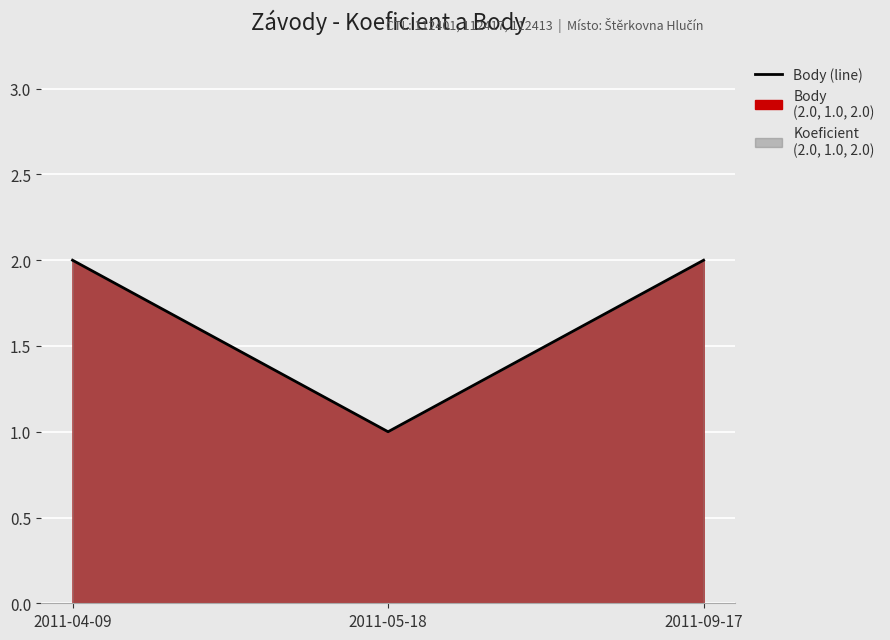

What is the change in value from 2011-04-09 to 2011-05-18?

-1